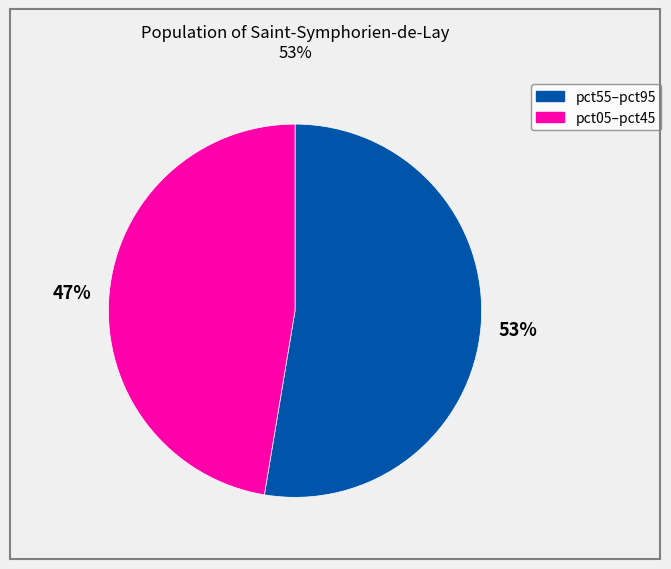

How many slices are in this pie chart?

2